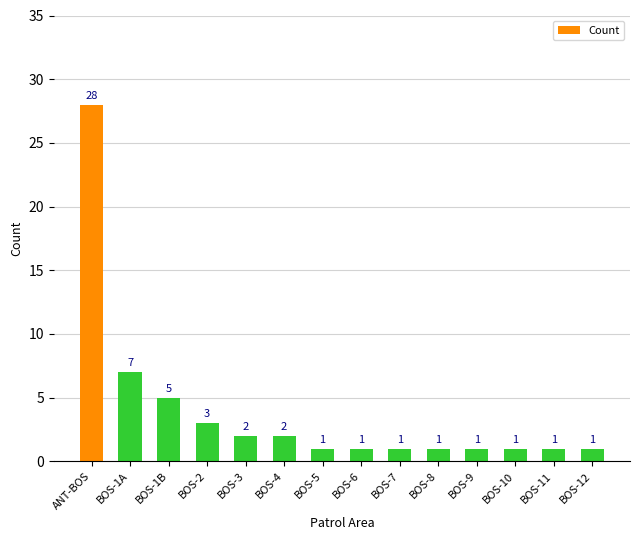

Reading right to left, list all the values displayed in this chart.

1	1	1	1	1	1	1	1	2	2	3	5	7	28